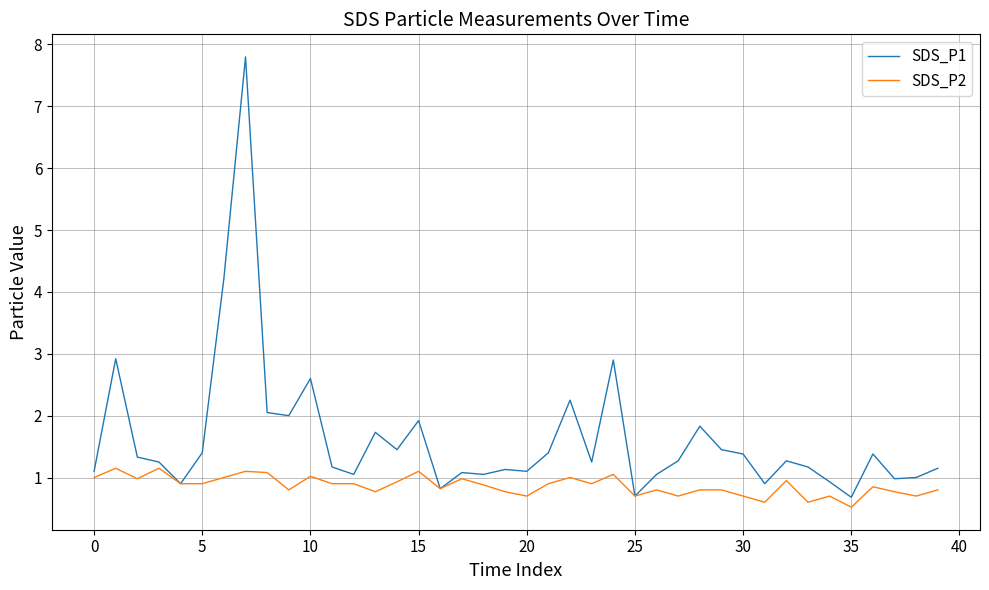

Which series has the largest total across all categories?

SDS_P1